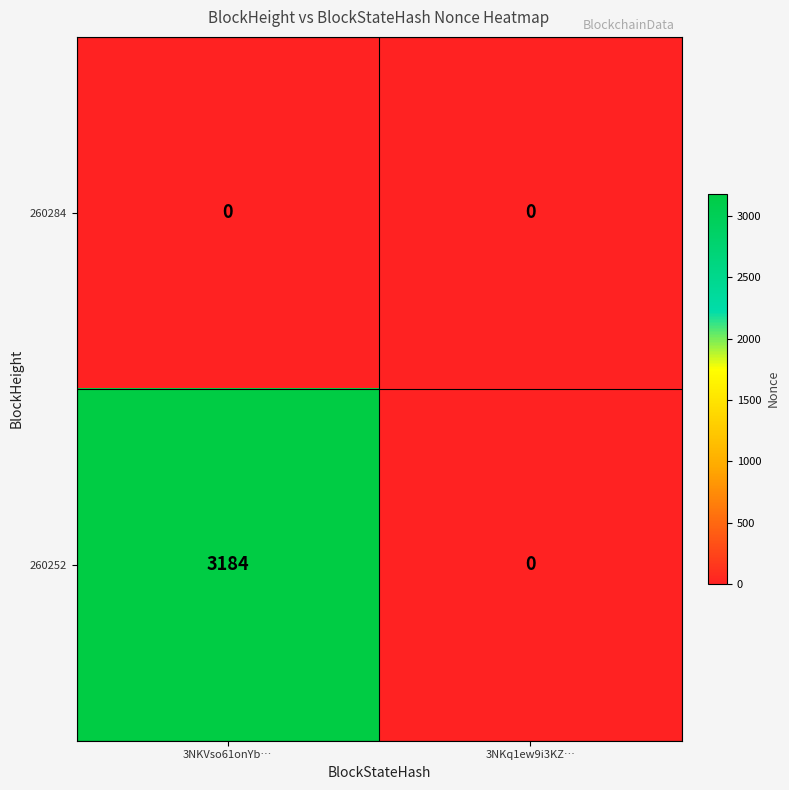

Which series has the largest range (max minus min)?

260252